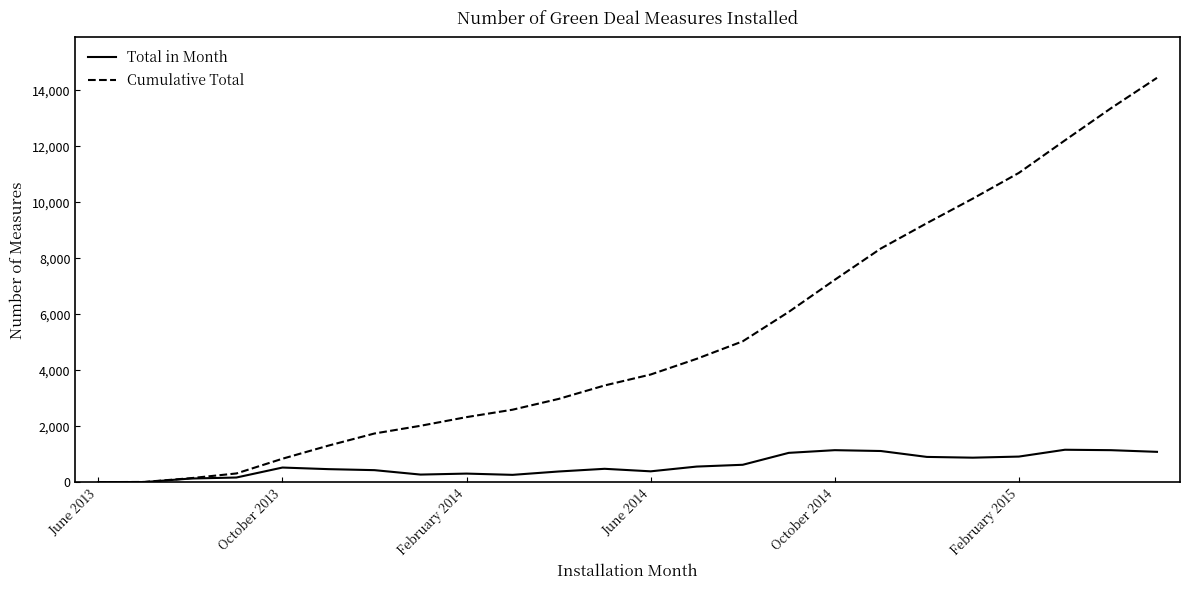

Which series has the widest spread of values?

Cumulative Total